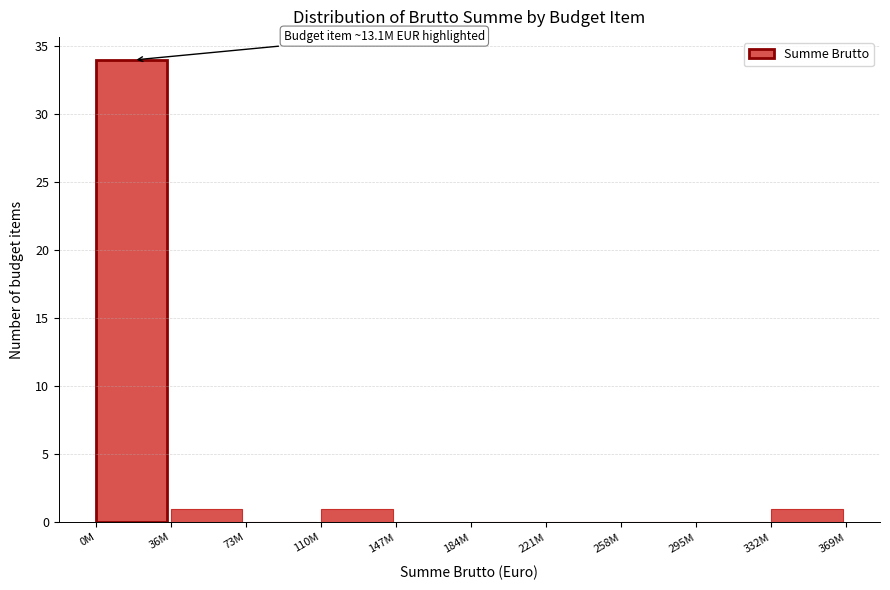

What is the change in value from 0M to 147M?

-34